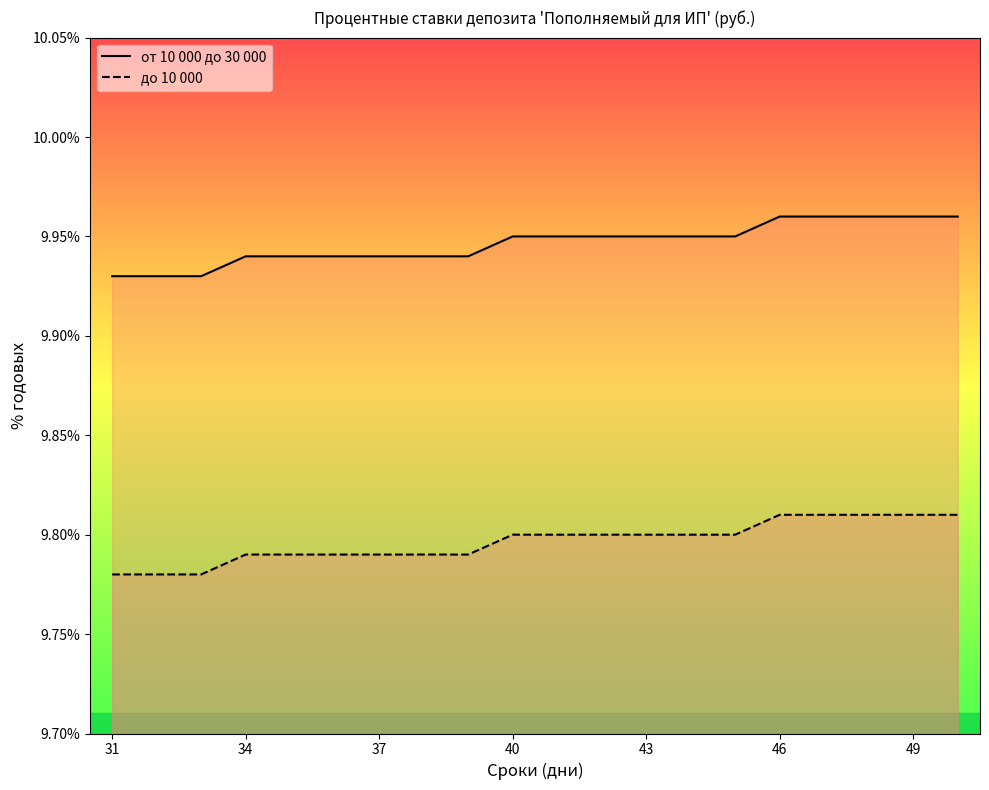

What is the value of the до 10 000 point at the 6th from the left?

9.8